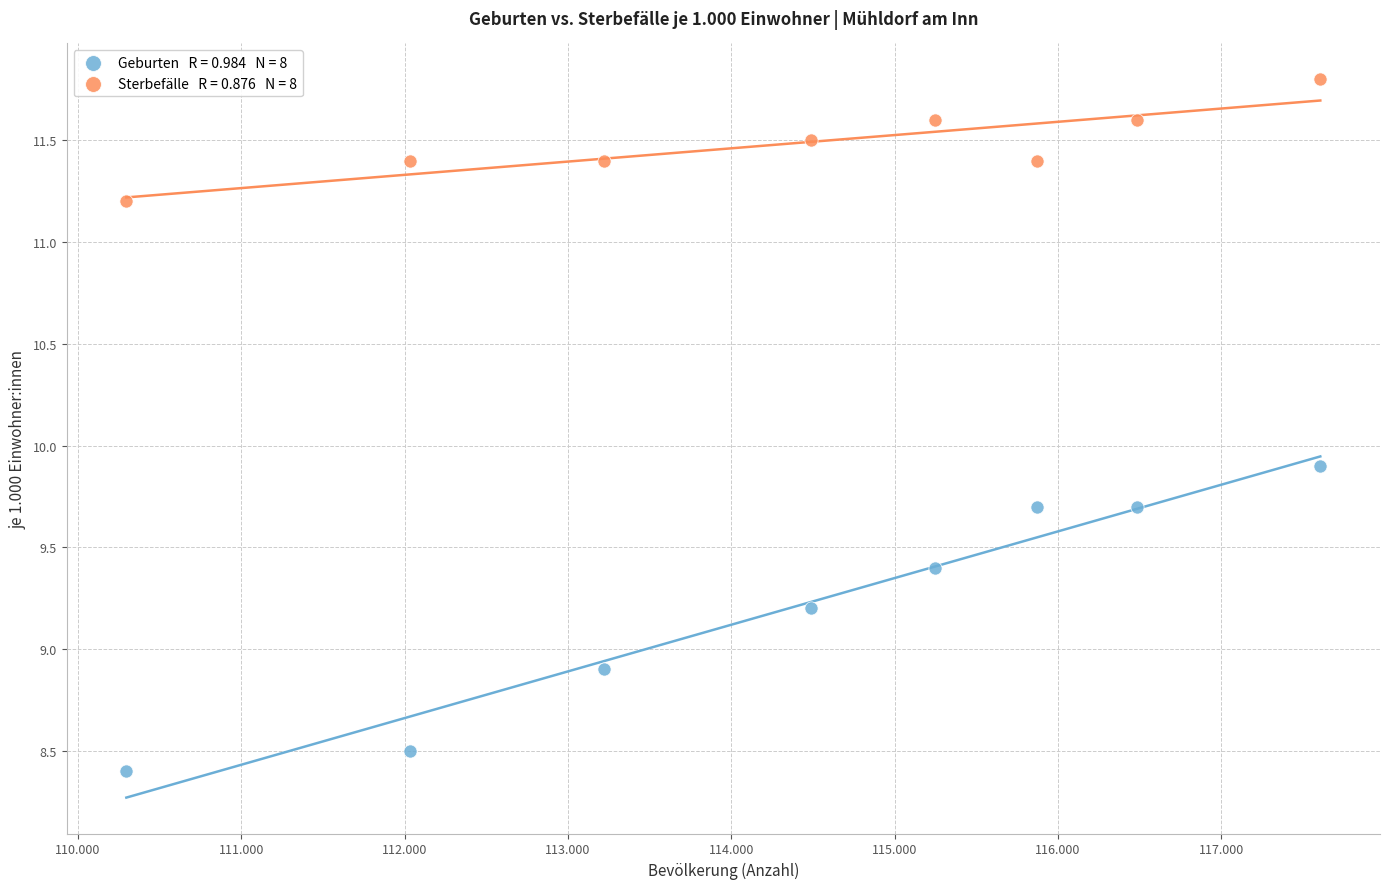

Across all data points, what is the range of Y values (max minus min)?

3.4